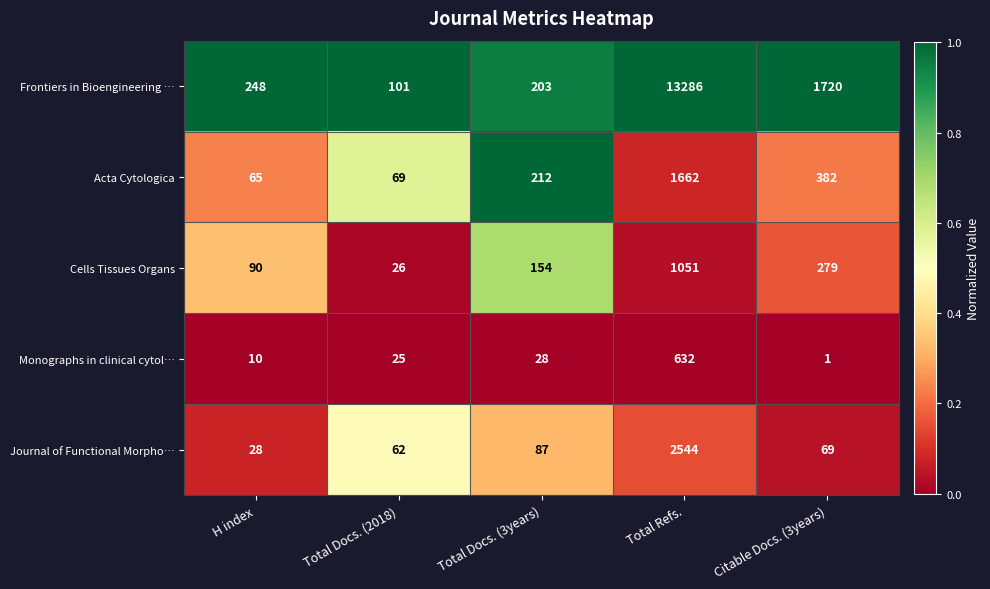

What is the average value of the Monographs in clinical cytol… series?

139